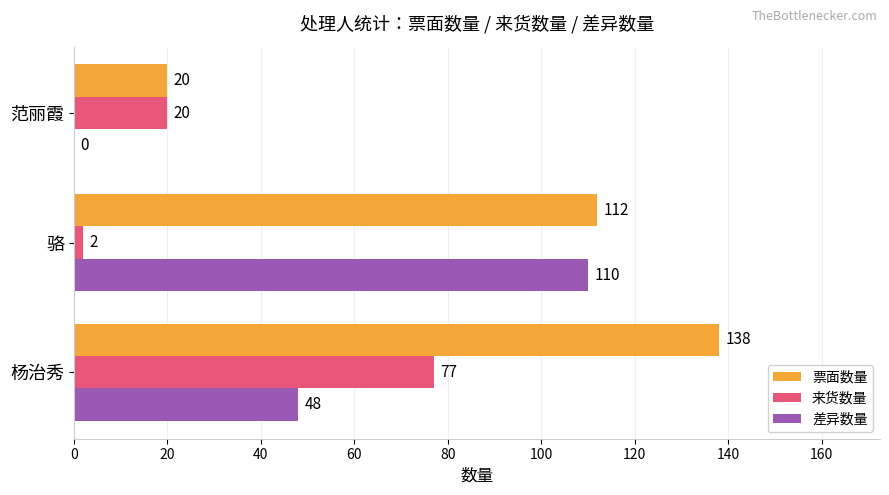

The 来货数量 series shows 2 at 骆. True or false?

True